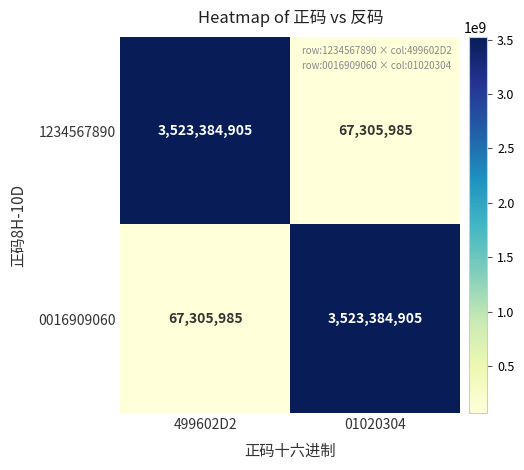

What is the spread (max minus min) of values at 01020304?

3456078920